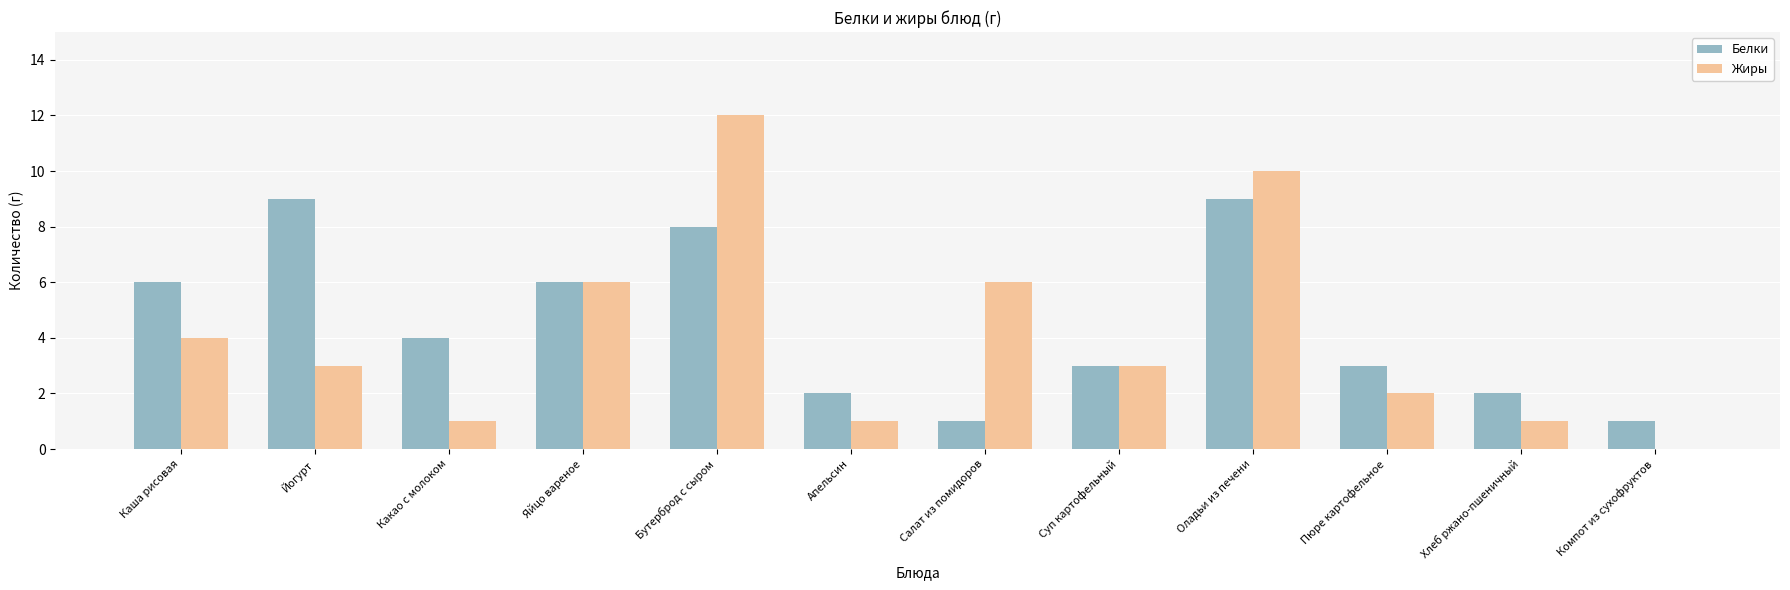

What is the spread (max minus min) of values at Оладьи из печени?

1